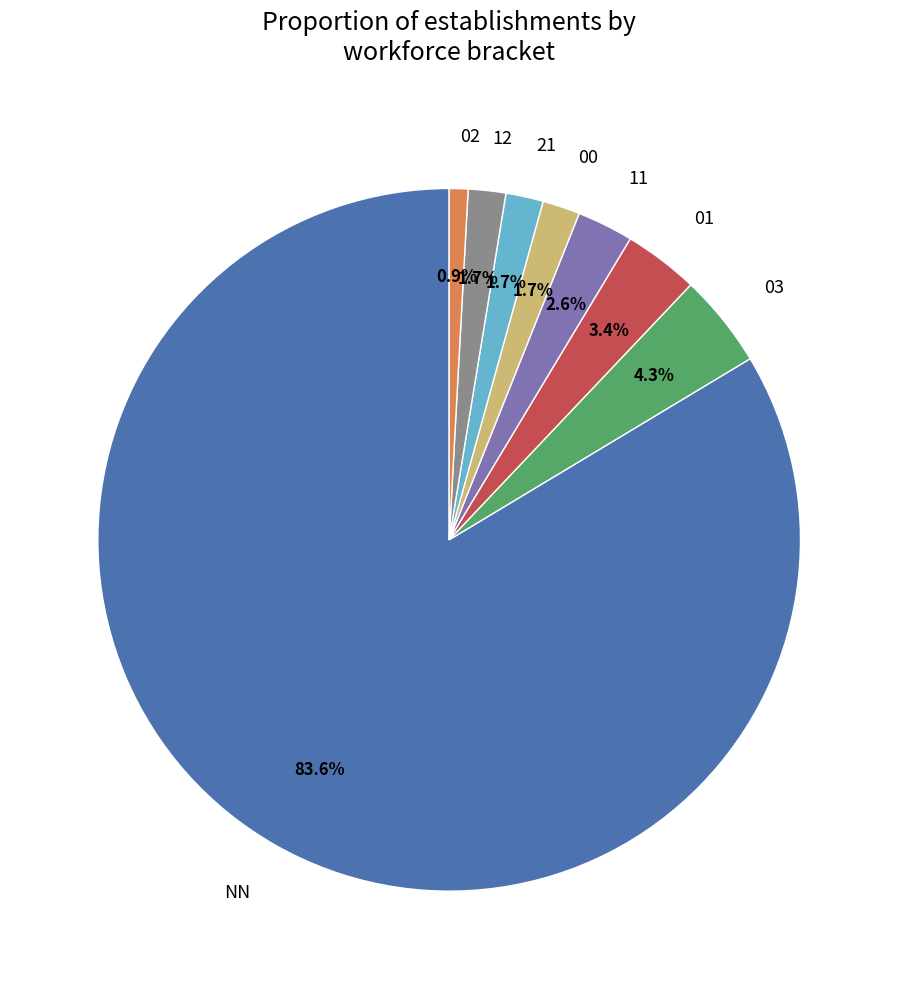

To the nearest percent, what is the difference between the NN and 00 slice percentages?

82%